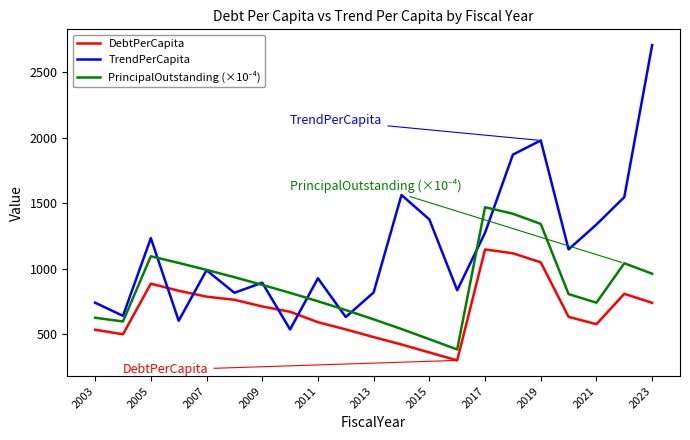

Which series ends up on top after the final intersection of TrendPerCapita and DebtPerCapita?

TrendPerCapita